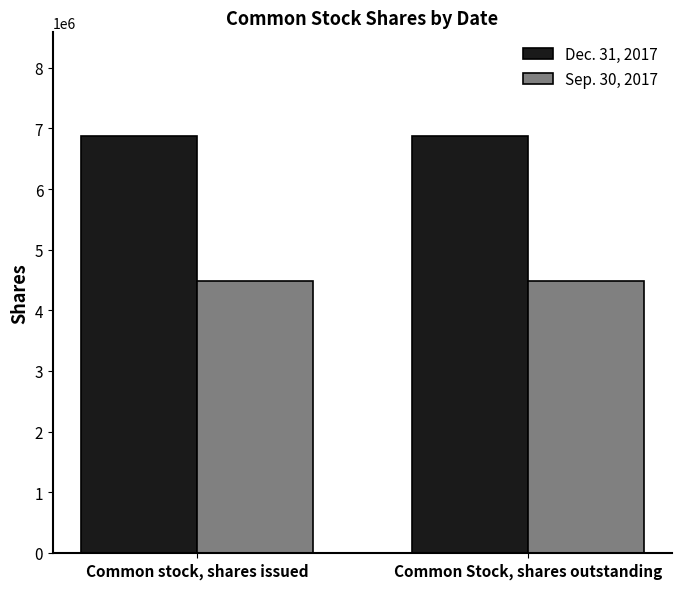

What is the value of the Dec. 31, 2017 bar at the 2nd from the left?

6868518